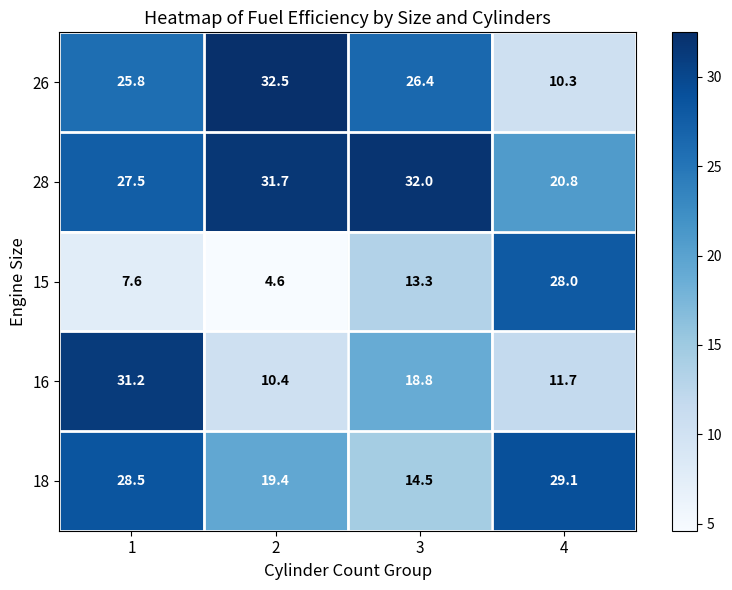

Reading right to left, what are all the values shown in this chart?

26: 4=10.3	3=26.4	2=32.5	1=25.8
28: 4=20.8	3=32.0	2=31.7	1=27.5
15: 4=28.0	3=13.3	2=4.6	1=7.6
16: 4=11.7	3=18.8	2=10.4	1=31.2
18: 4=29.1	3=14.5	2=19.4	1=28.5